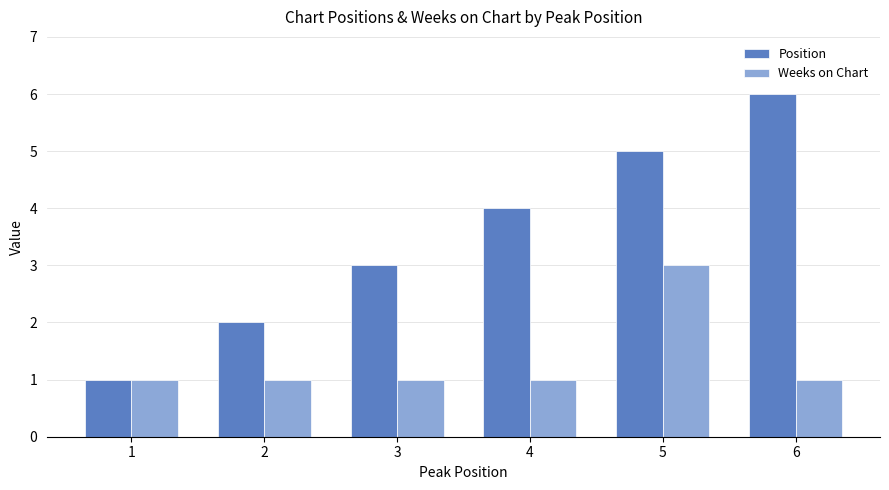

Which series has the largest total across all categories?

Position